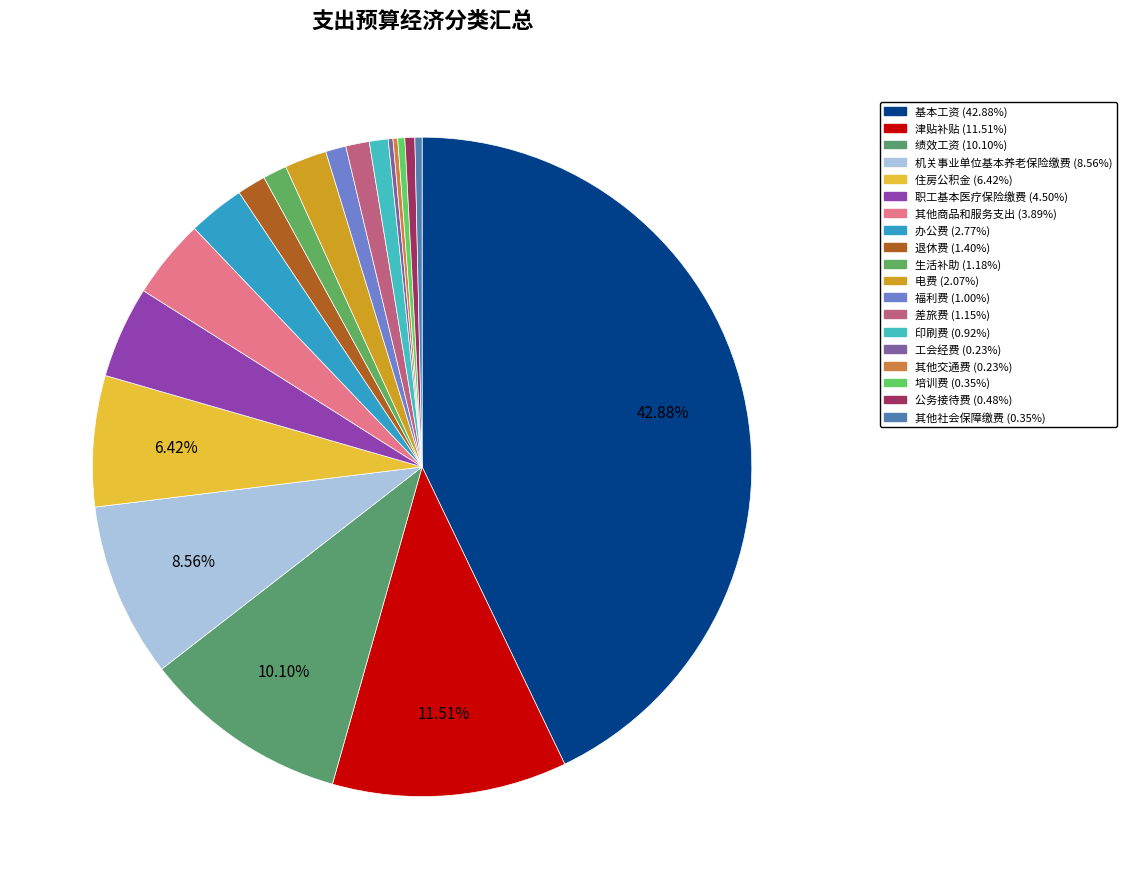

What is the ratio of the value at 办公费 to the value at 职工基本医疗保险缴费?

0.6